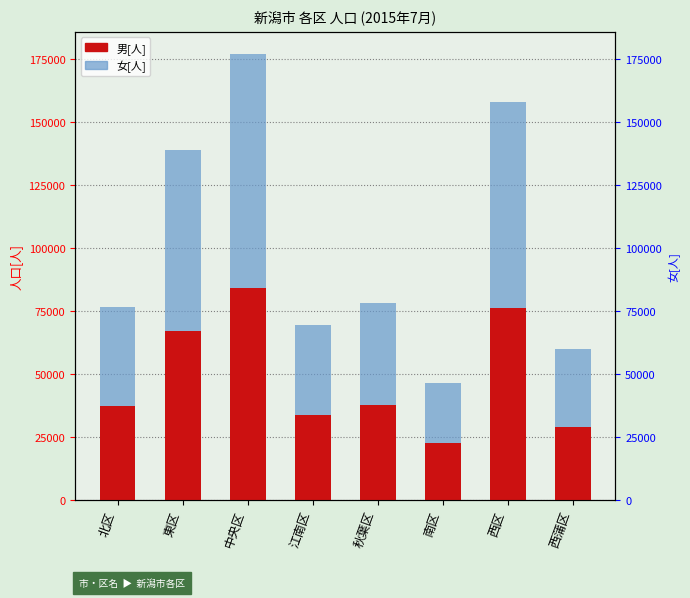

How many data points in 男[人] are less than 37414?

4